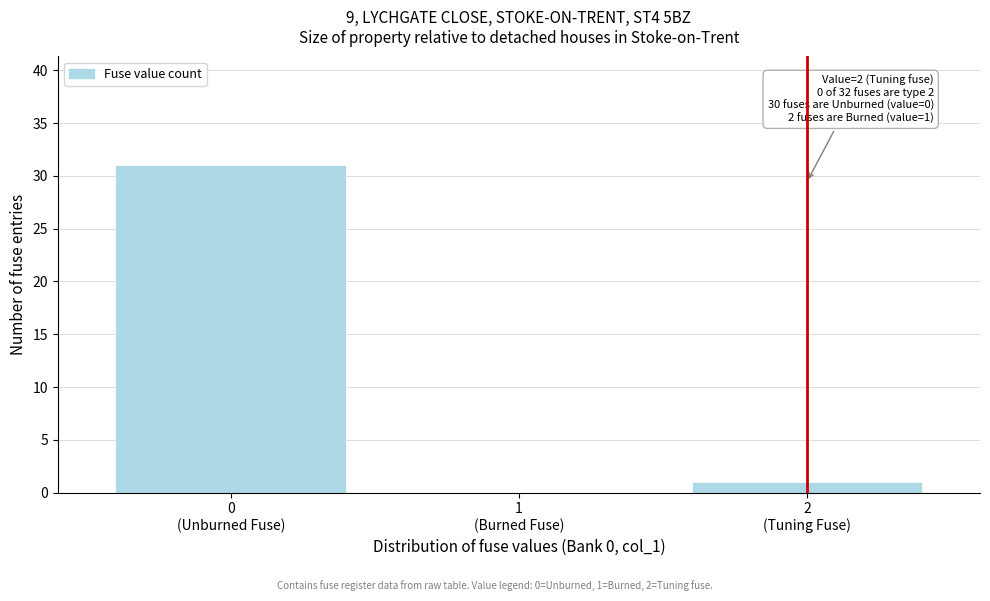

What is the sum of all values?

32